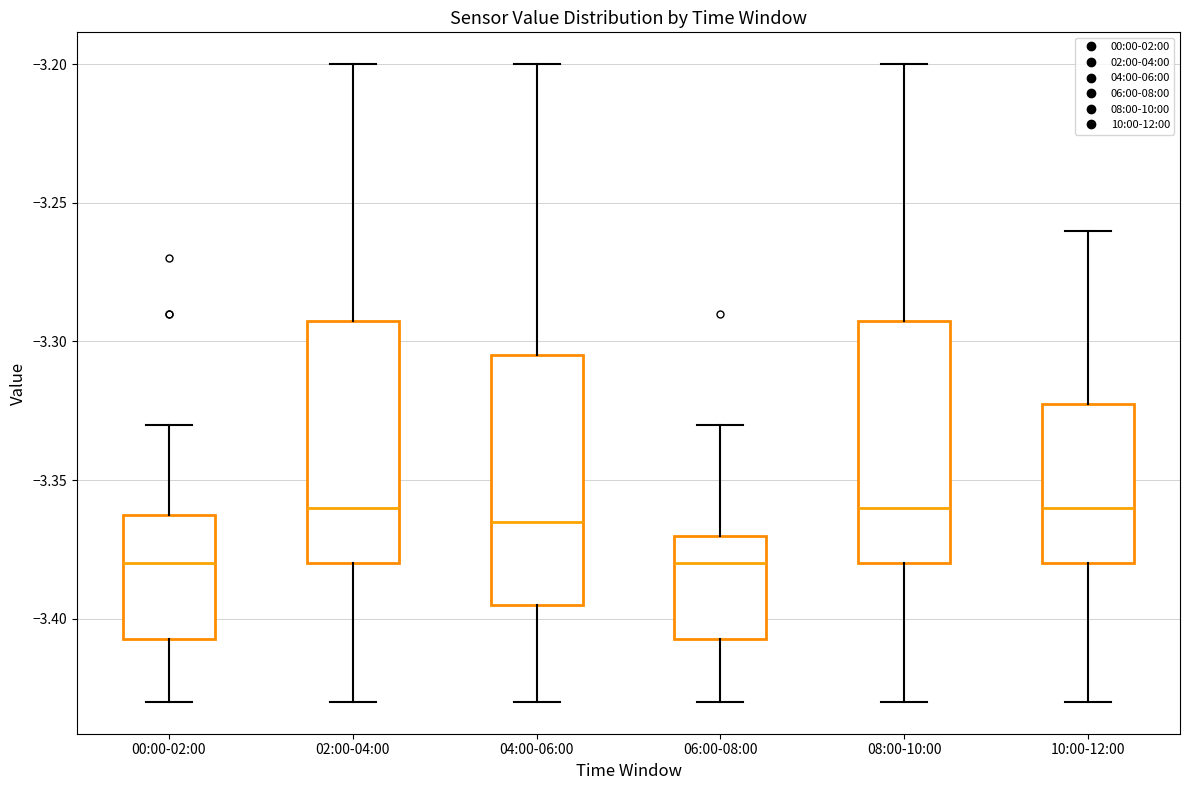

Where is the upper edge of the box for 00:00-02:00 on the y-axis? The values are not printed on the chart, so give them approximately, as read against the axis.

-3.360